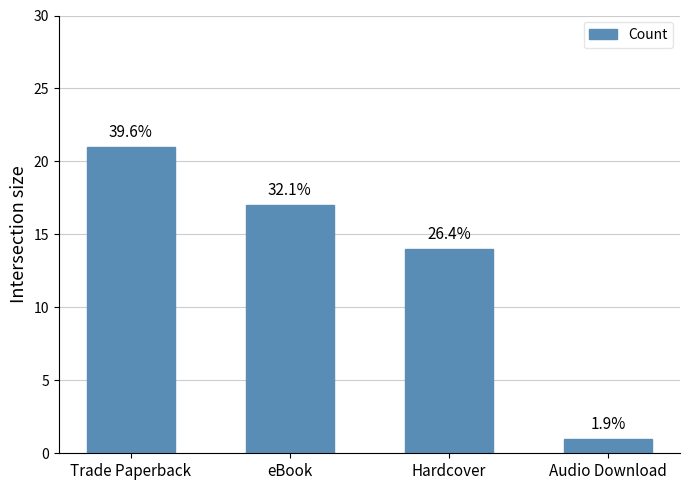

How many bars are there in total?

4